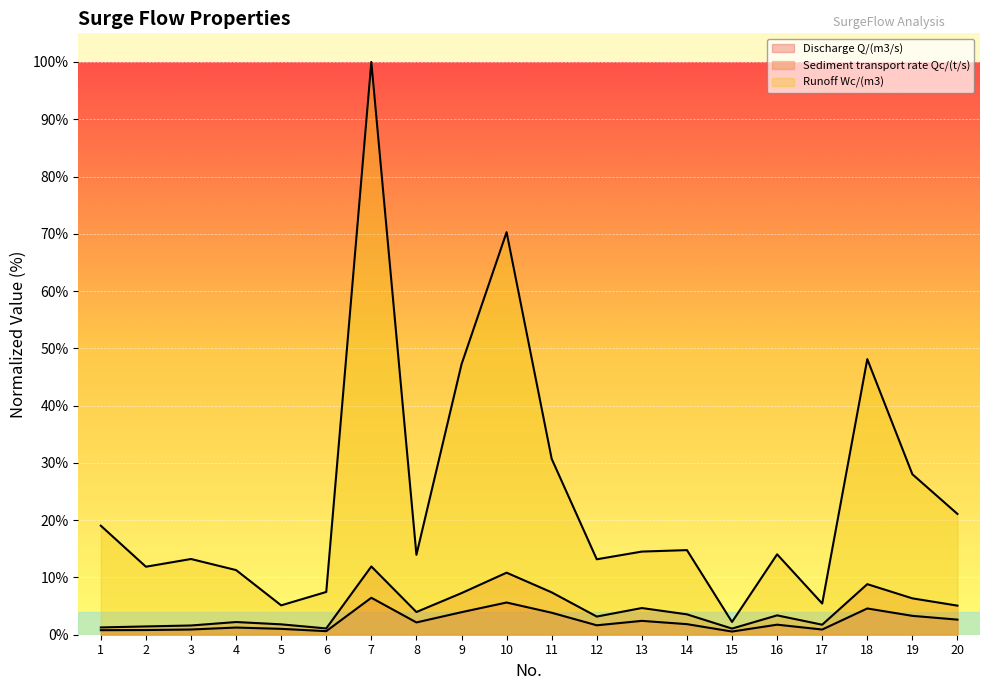

How many data points in Runoff Wc/(m3) are less than 14?

9